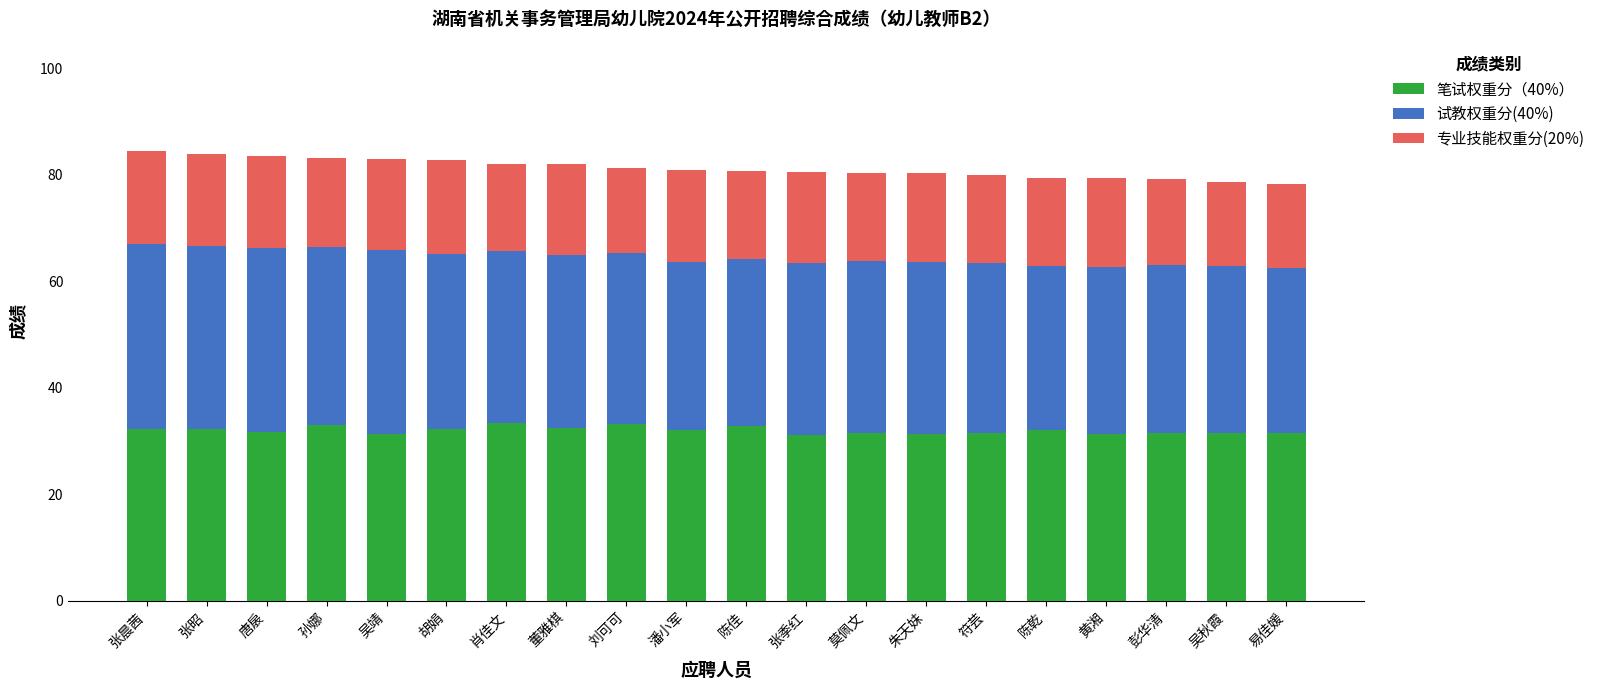

True or false: 笔试权重分（40%） has a value of 33.2 at 刘可可.

True